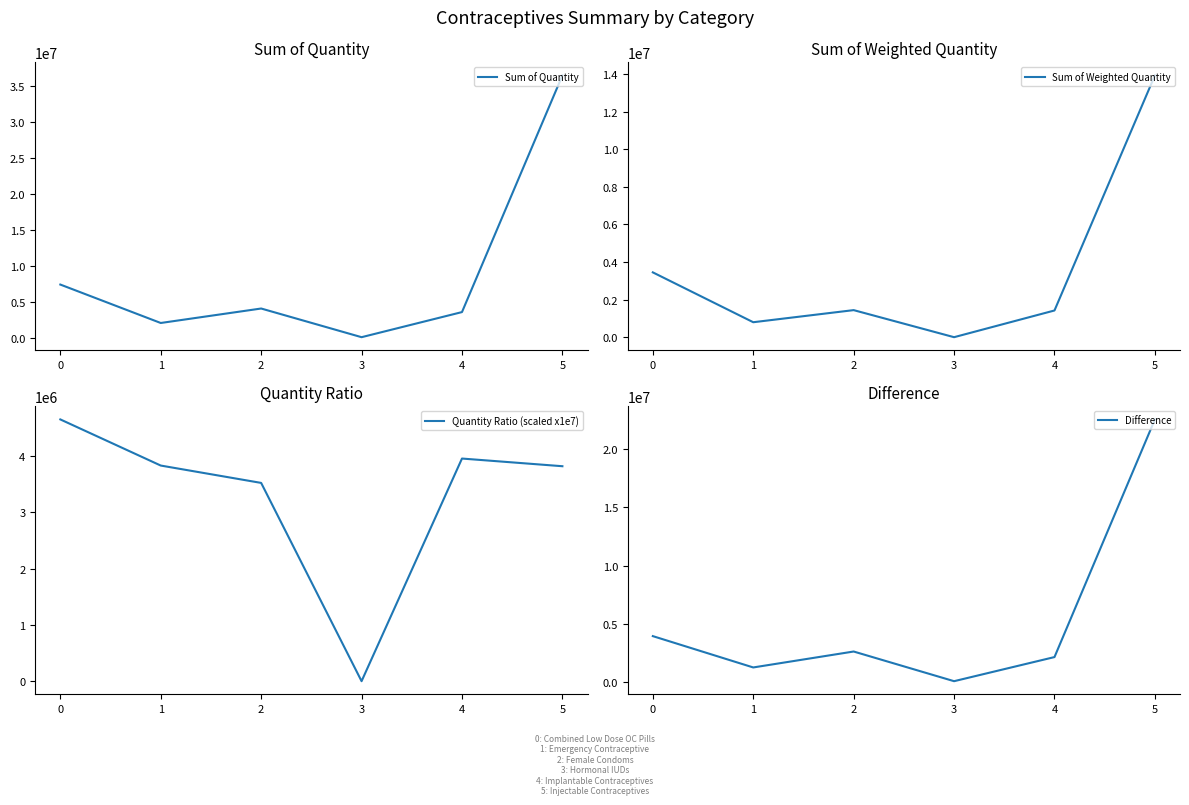

Reading left to right, what are all the values shown in this chart?

Sum of Quantity: 0=7414459.0	1=2077631.0	2=4087058.0	3=104500.0	4=3591639.0	5=36461250.0
Sum of Weighted Quantity: 0=3447257.0	1=795747.5	2=1439356.0	3=0.0	4=1420295.0	5=13921381.5
Quantity Ratio (scaled x1e7): 0=4649370.9	1=3830071.4	2=3521741.1	3=0.0	4=3954448.1	5=3818130.6
Difference: 0=3967202.0	1=1281883.5	2=2647702.0	3=104500.0	4=2171344.0	5=22539868.5